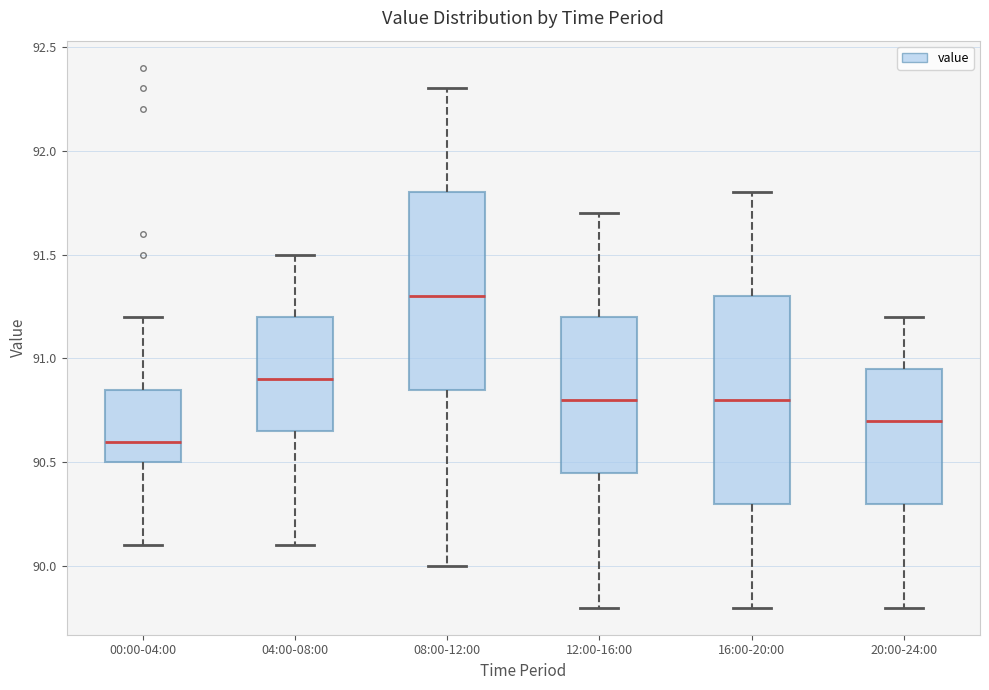

Which box has the lowest median line?

00:00-04:00